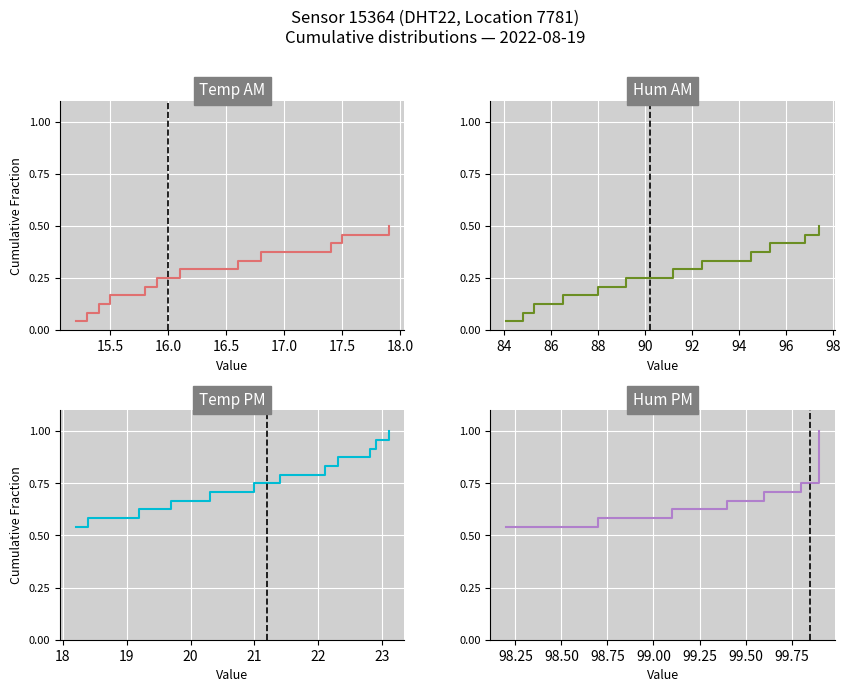

Which series has the largest range (max minus min)?

Temp PM